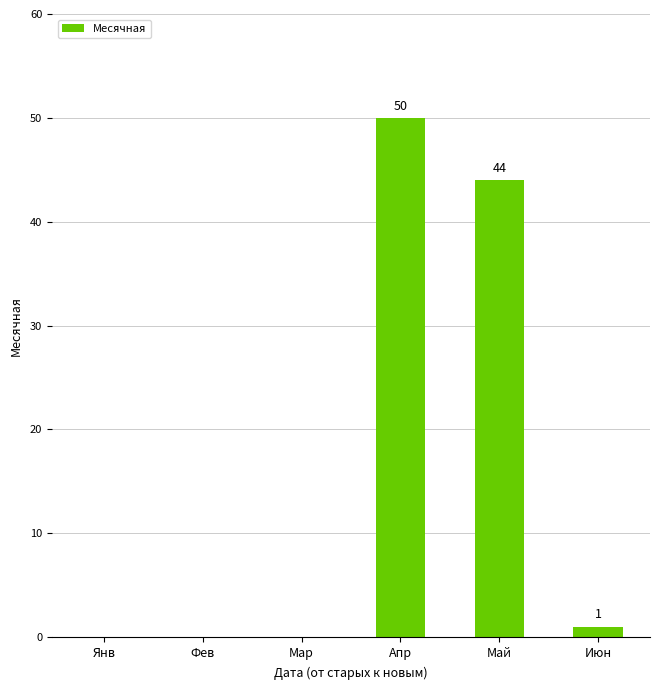

How many values are above zero?

3